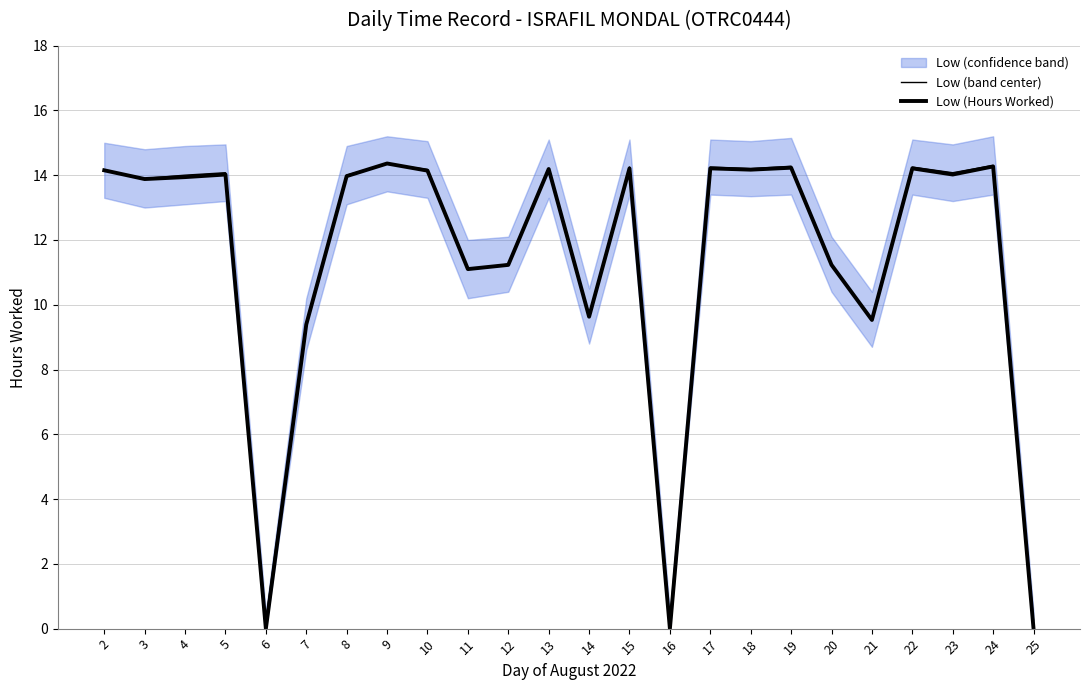

What is the average value of the Low (Hours Worked) series?

11.4